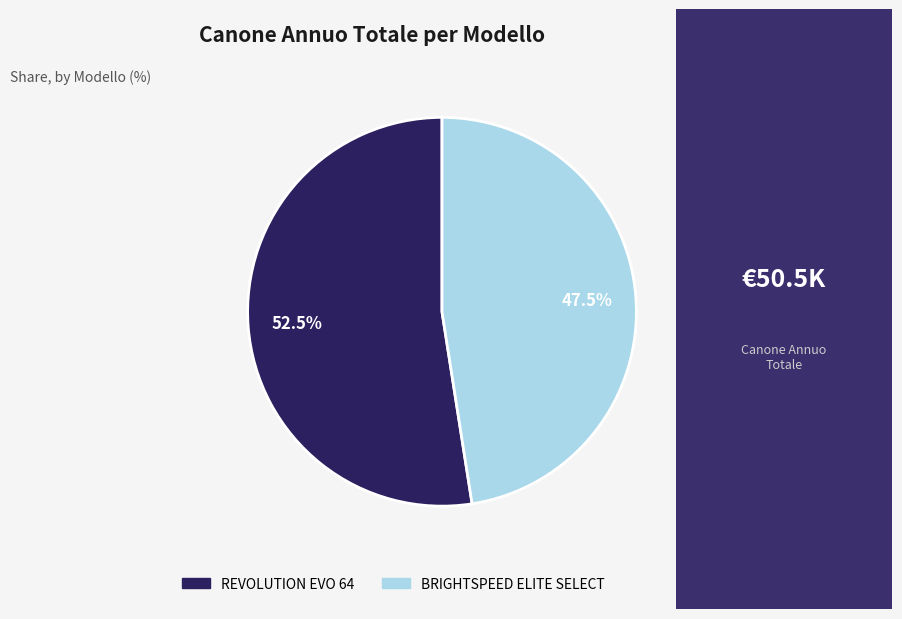

To the nearest percent, what is the average slice percentage?

50%